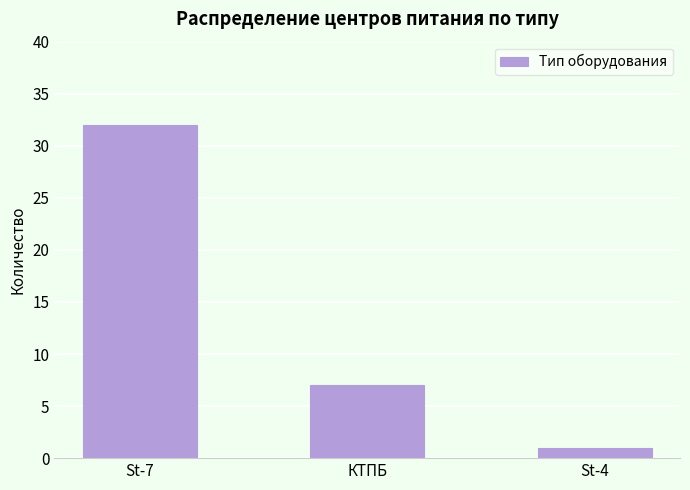

Which category has the lowest value across all series?

St-4